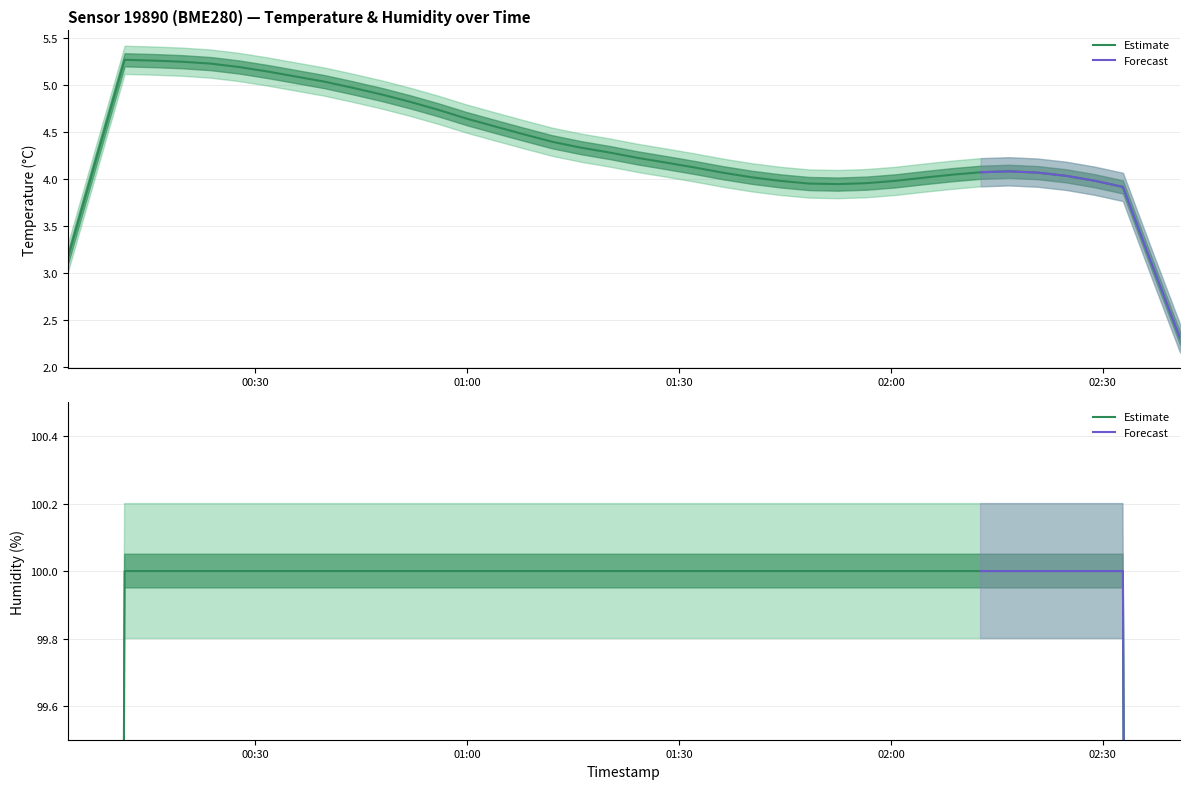

Which series has the largest total across all categories?

humidity